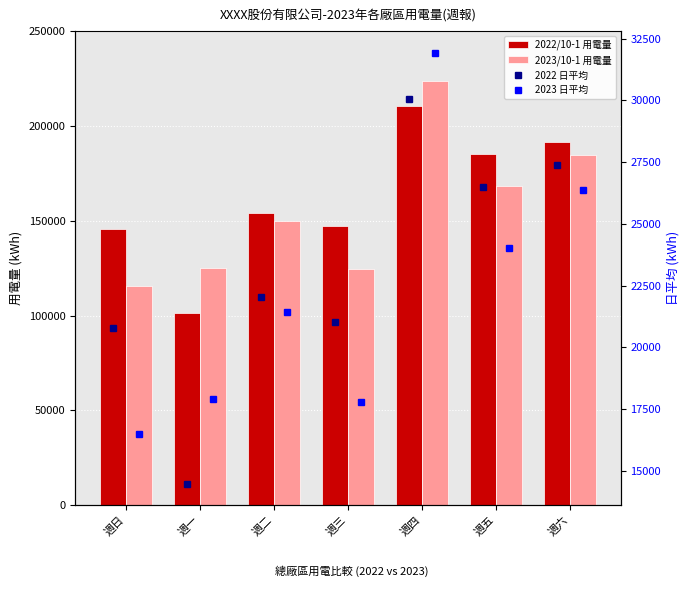

Which category has the highest value in the 2023/10-1 用電量 series?

週四